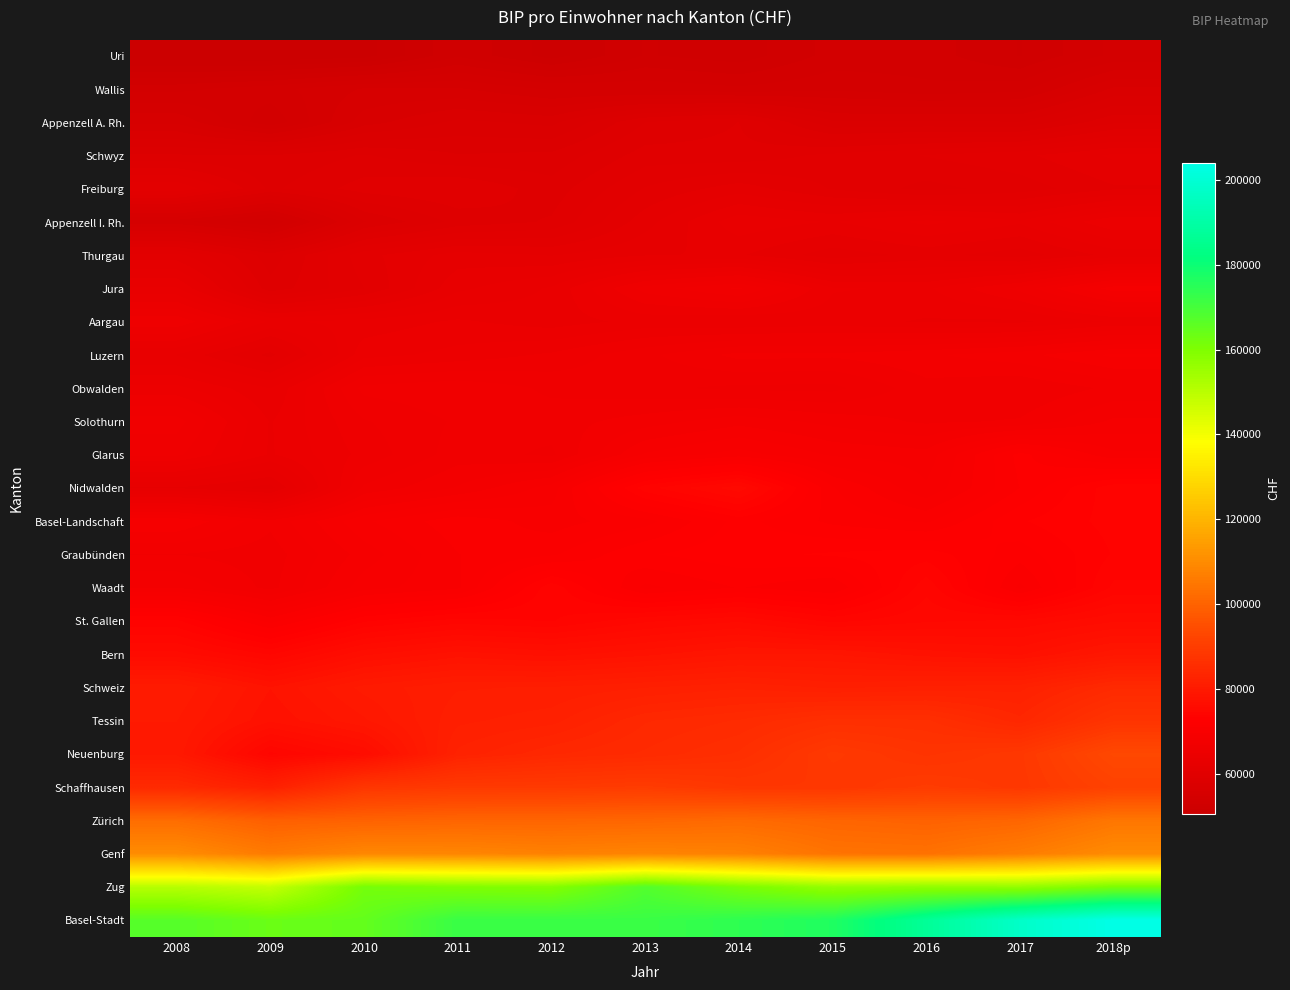

At which category is the sum across all series the highest?

2018p